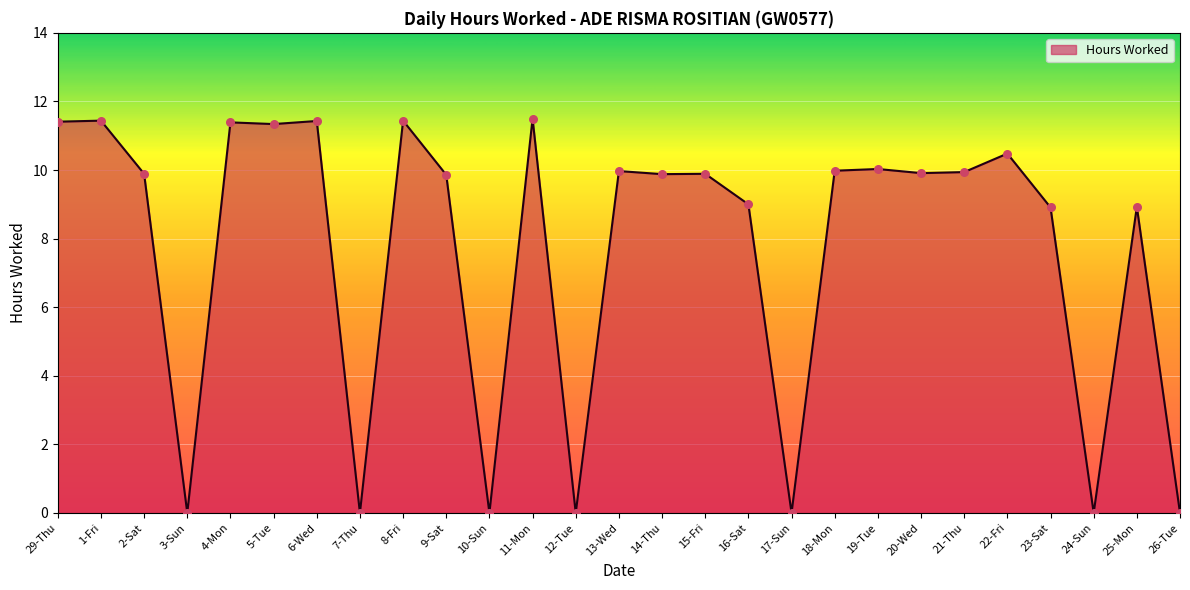

Between 25-Mon and 10-Sun, which is larger?

25-Mon